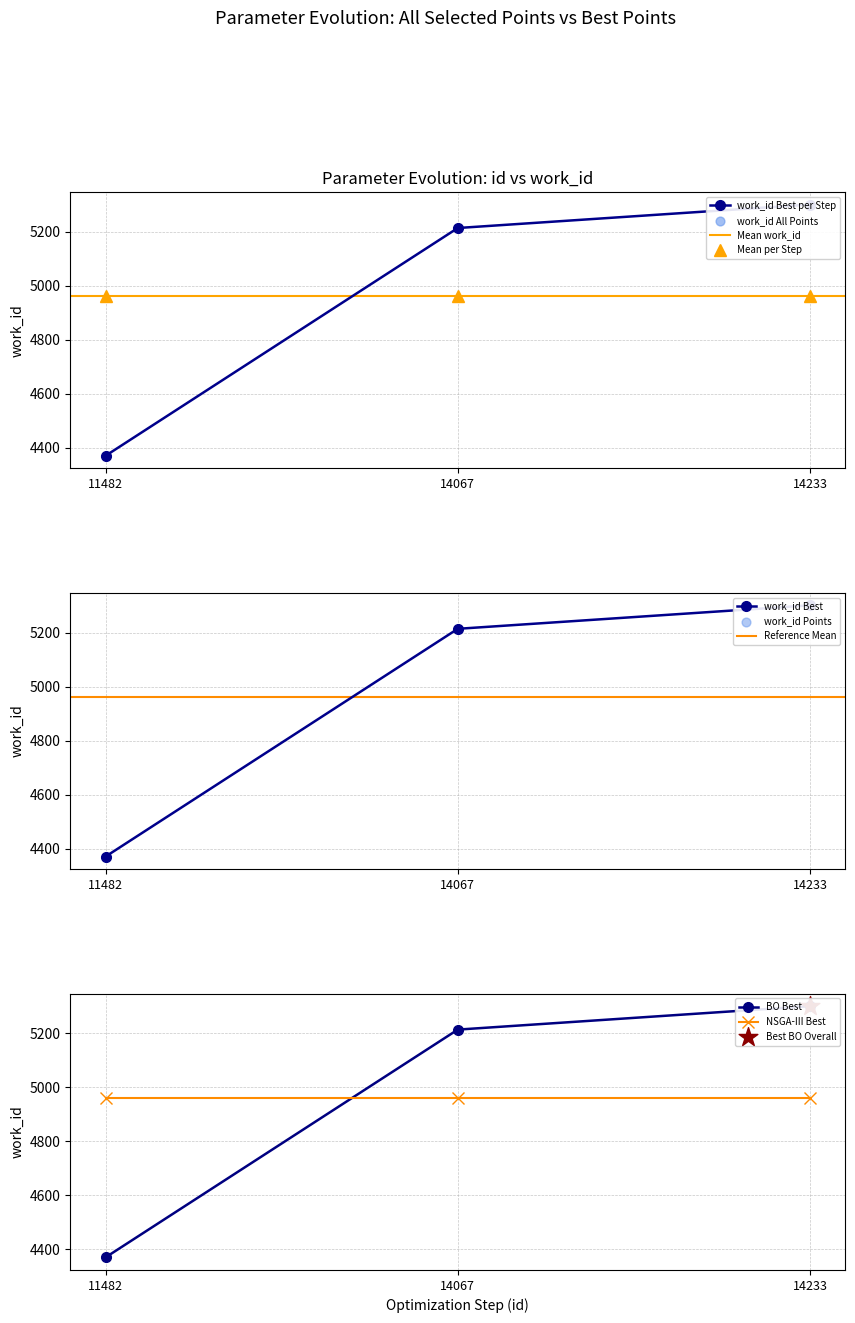

What is the change in value from 11482 to 14067?

+844